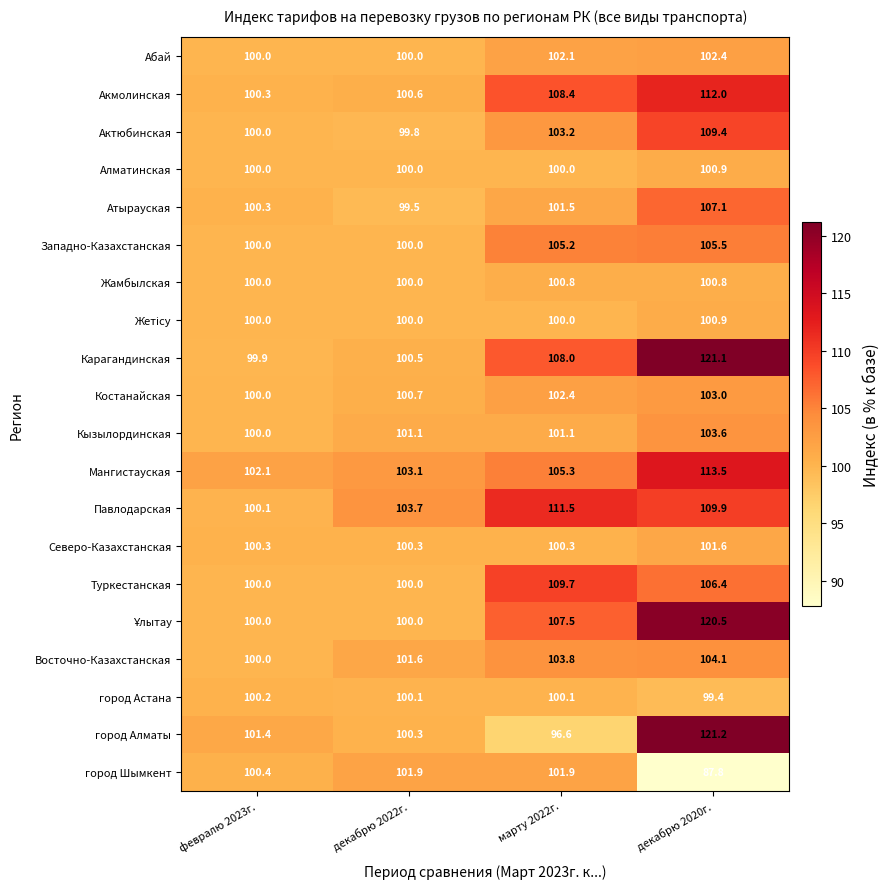

True or false: Жамбылская has a value of 100.8 at декабрю 2020г..

True